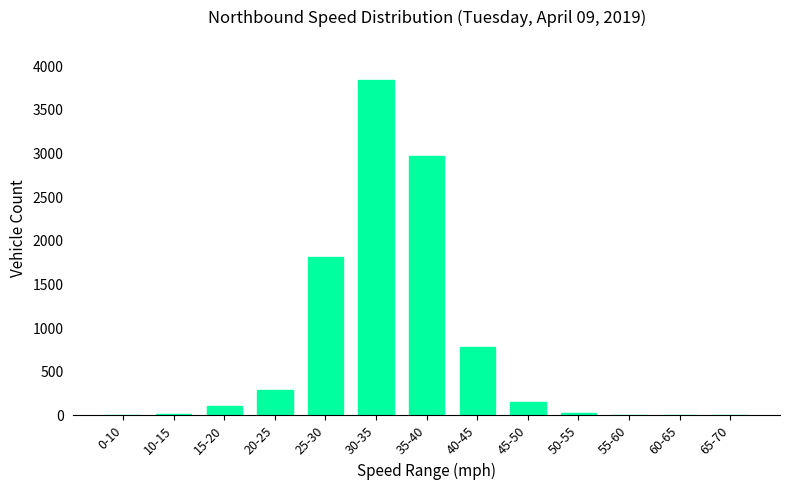

The value at 25-30 is 833. True or false?

False